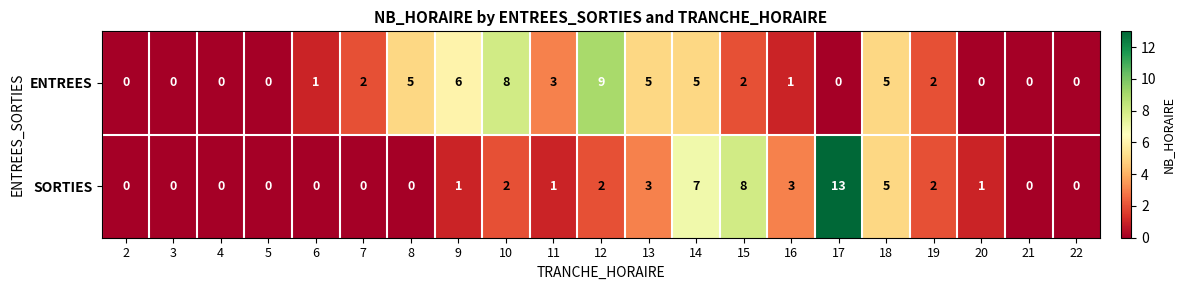

Which series has the largest total across all categories?

ENTREES